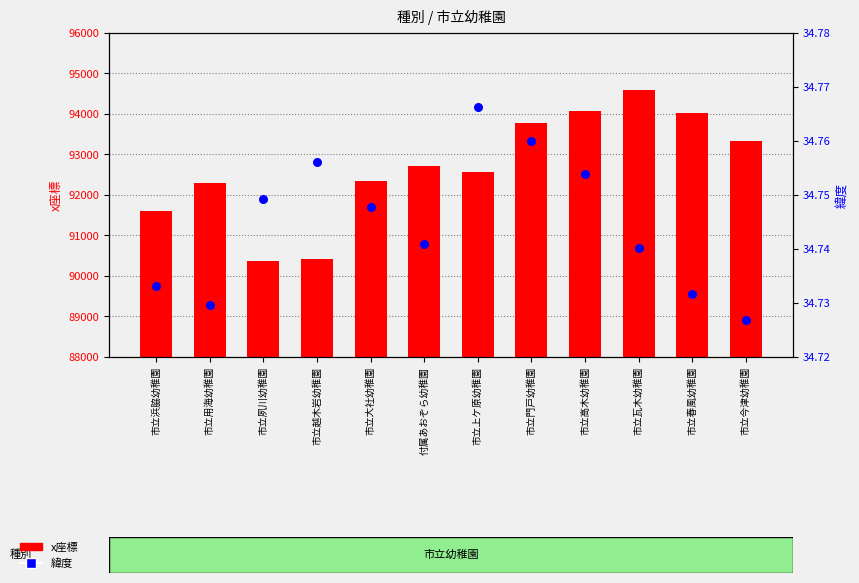

Which series reaches the minimum Y coordinate?

緯度